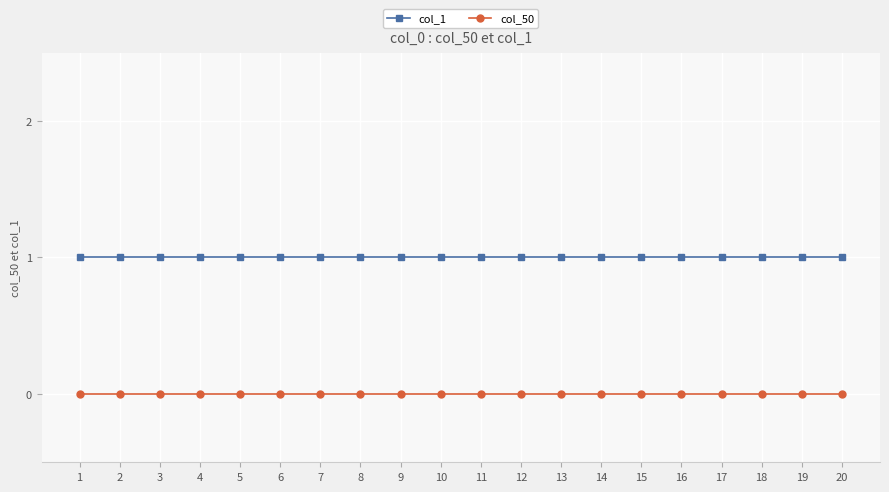

What are all the series names shown in the legend?

col_1, col_50